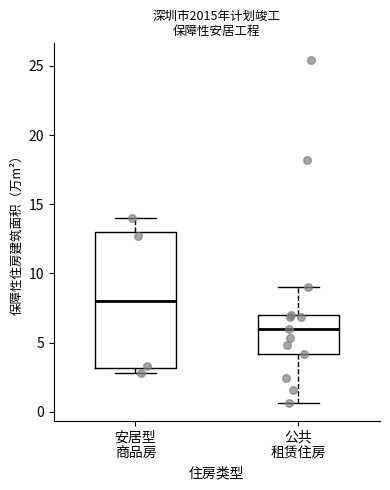

Comparing the boxes themselves (not the whiskers), which one is the tallest?

安居型 商品房